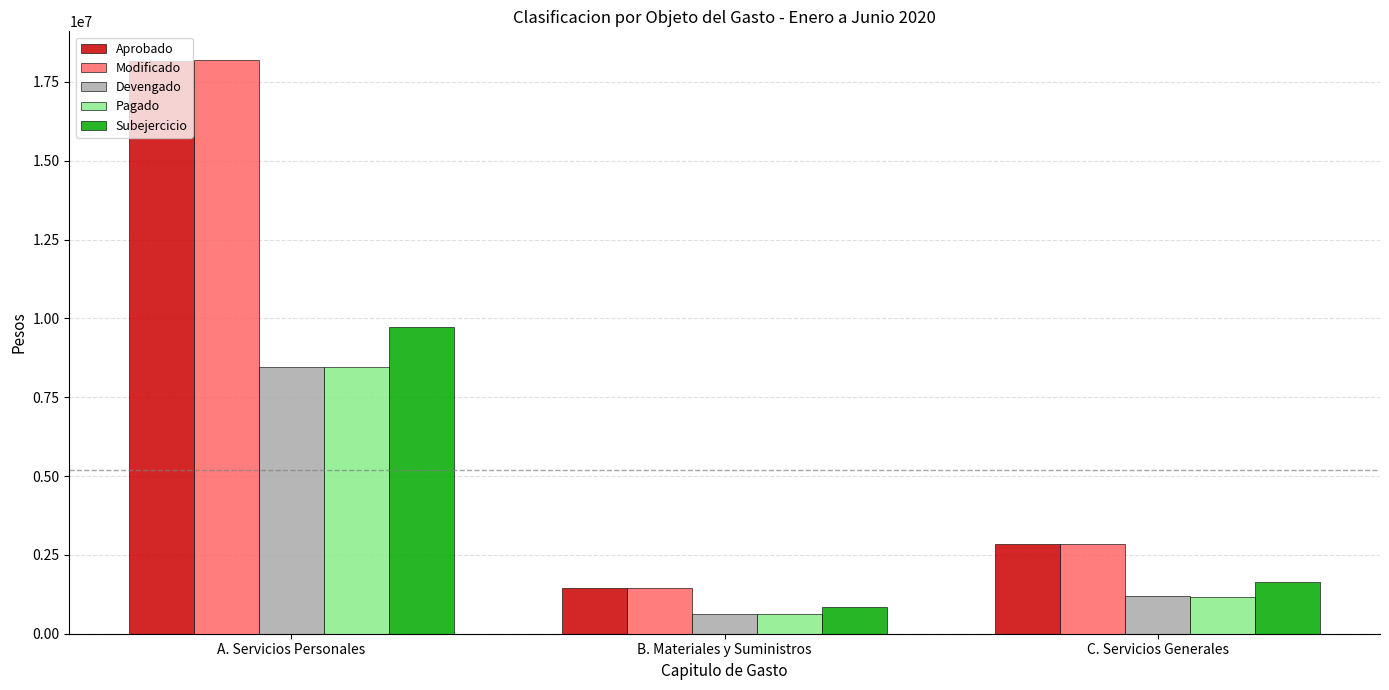

What position from the left is B. Materiales y Suministros?

2